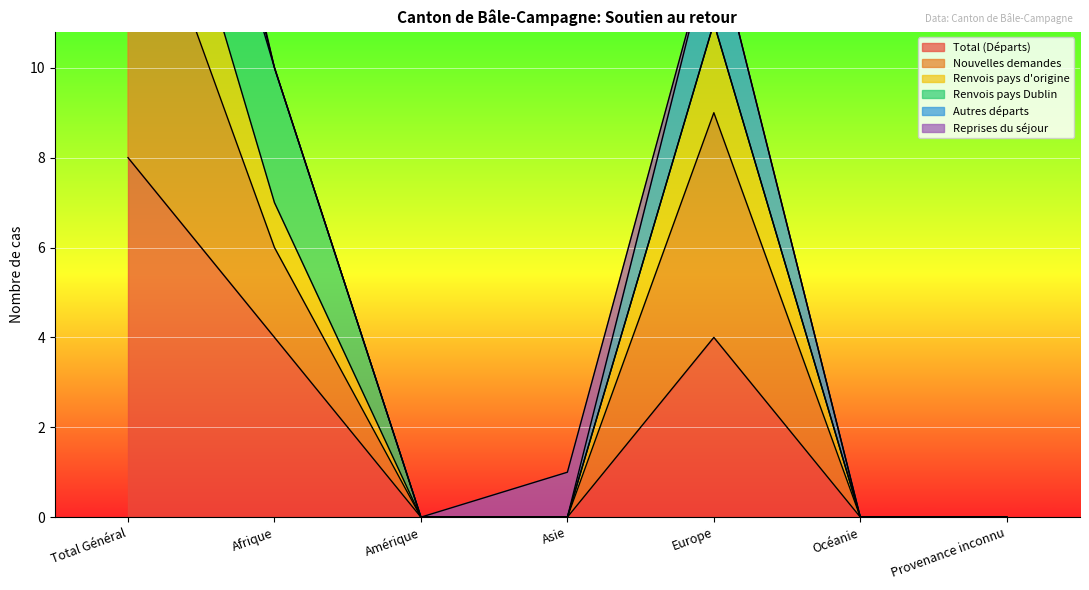

The value of Total (Départs) at Asie is -3. True or false?

False